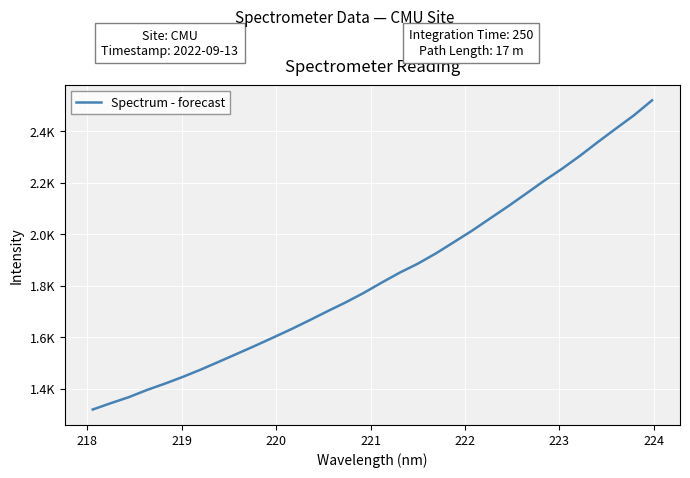

What is the average value?

1836.9